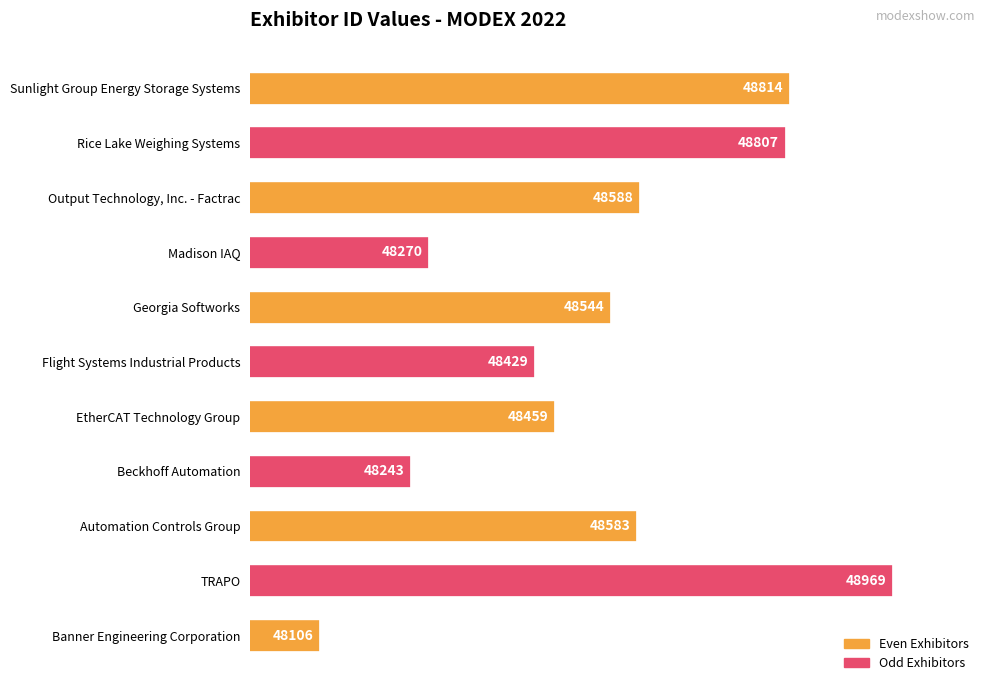

What is the difference between the maximum and minimum values?

863